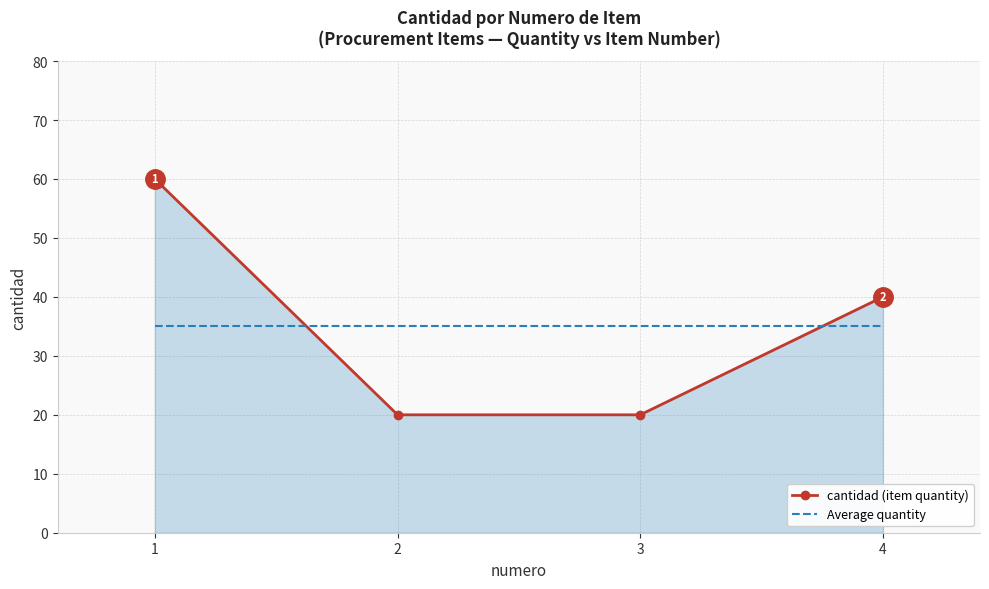

Between 1 and 4, which series saw the biggest shift?

cantidad (item quantity)